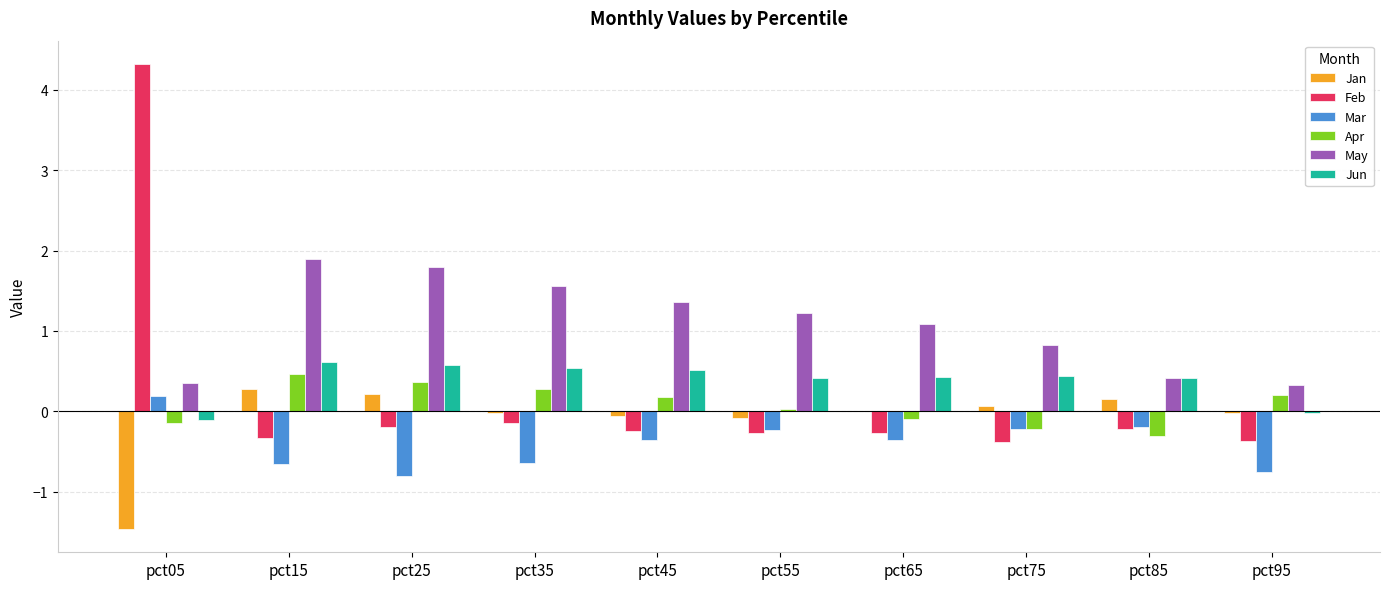

The Jan series shows 0.2 at pct85. True or false?

True